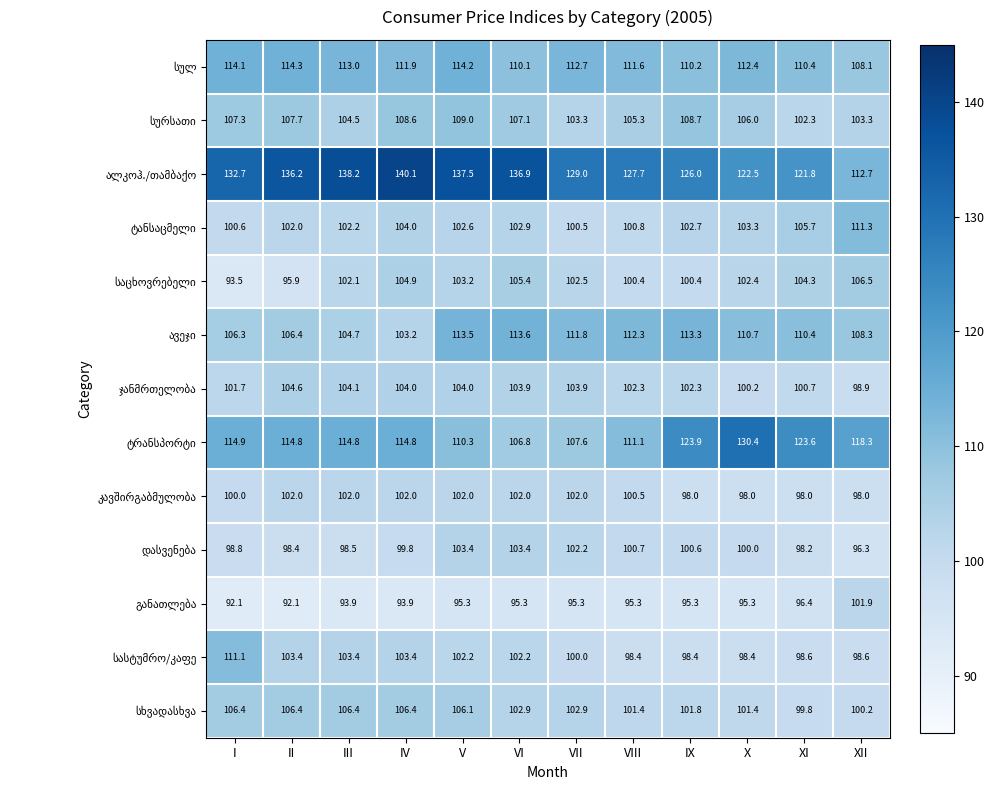

What is the spread (max minus min) of values at IX?

30.7